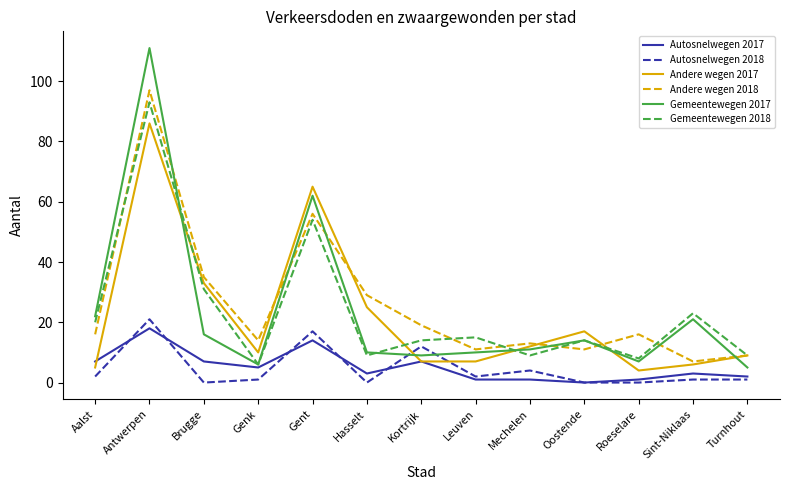

At which category does Andere wegen 2017 reach its first local valley?

Genk